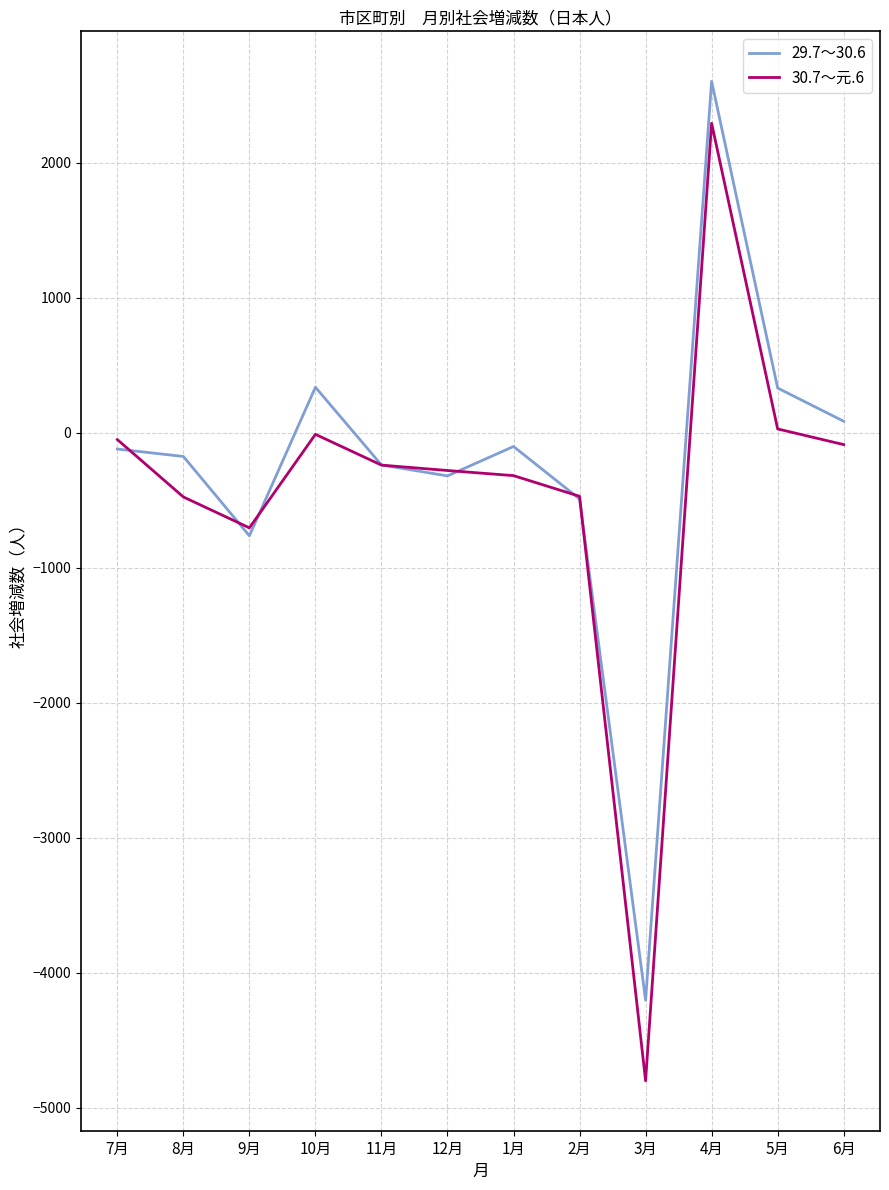

What value does the 30.7～元.6 series have at 1月, to the nearest 50?

-300